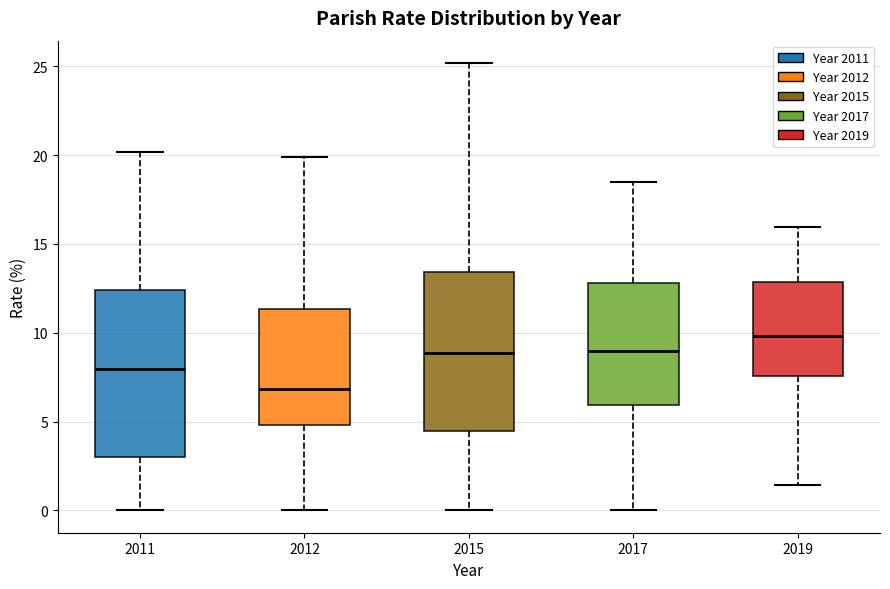

Where does the lower whisker of the box at x = 2011 end on the y-axis? The values are not printed on the chart, so give them approximately, as read against the axis.

0.0